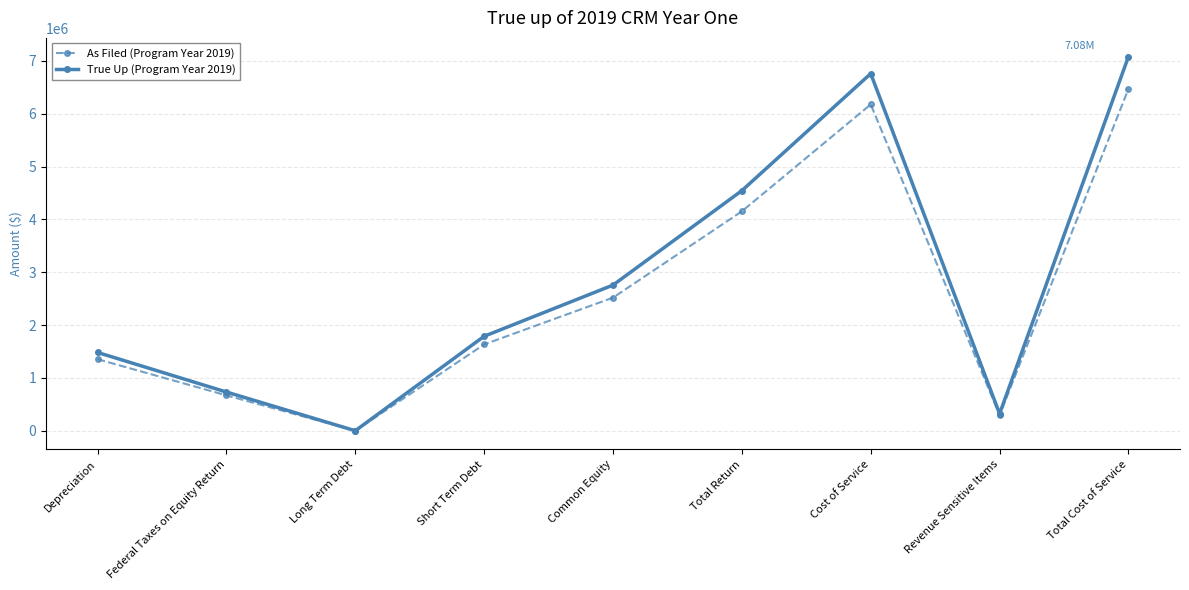

How many lines are shown in the chart?

2